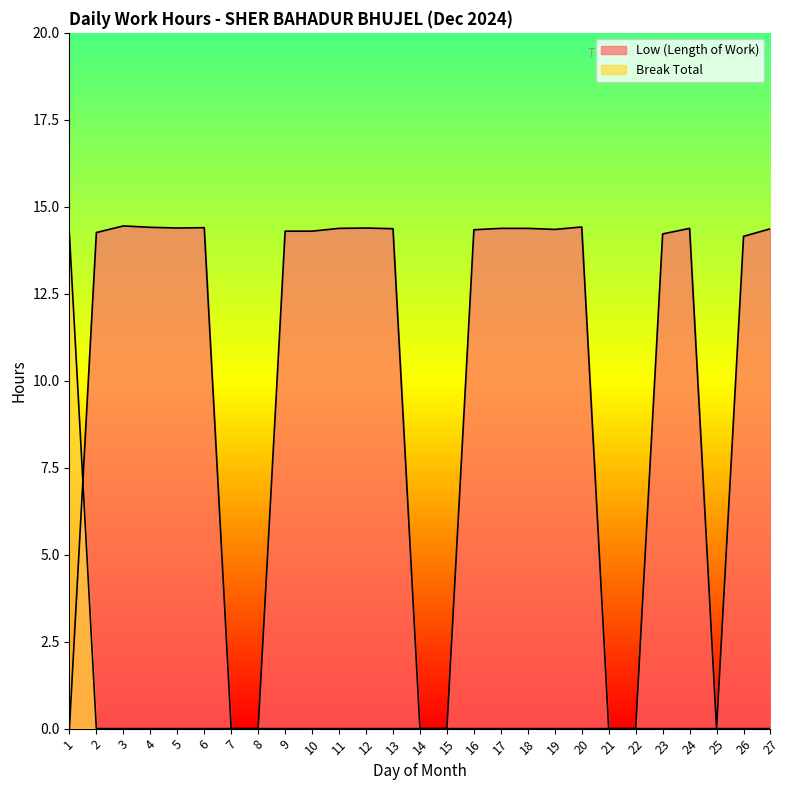

In Low (Length of Work), how many points are lower than both neighbors (excluding endpoints)?

3